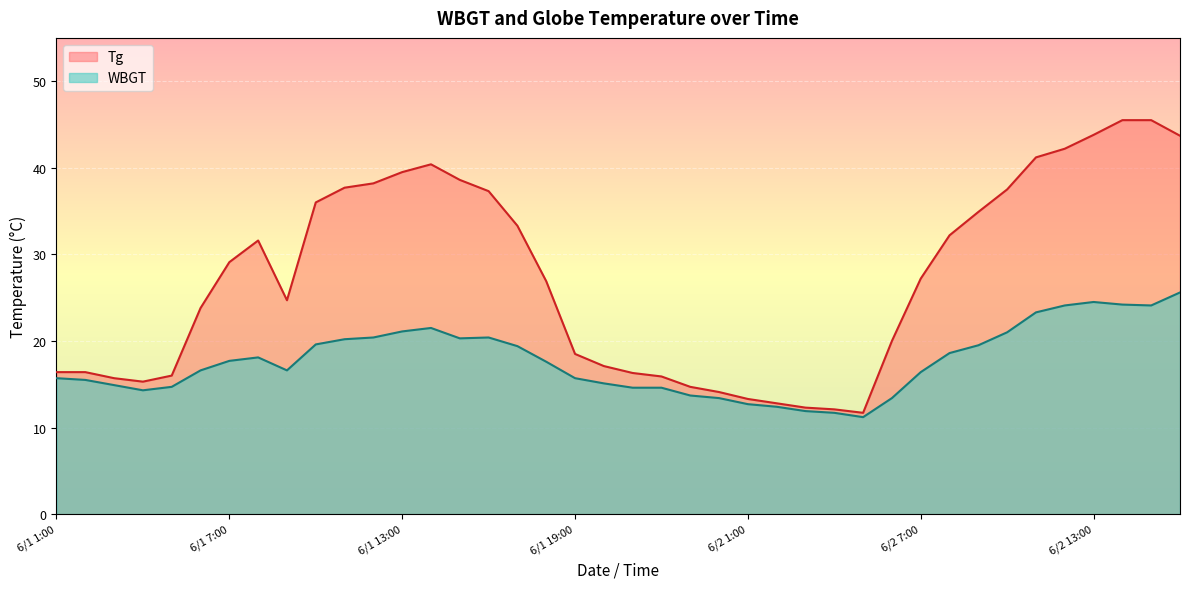

How many data points in Tg are above 27?

20